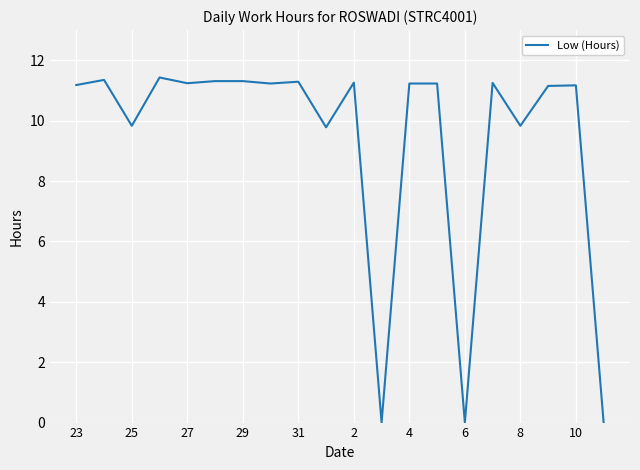

What is the sum of all values?

187.1